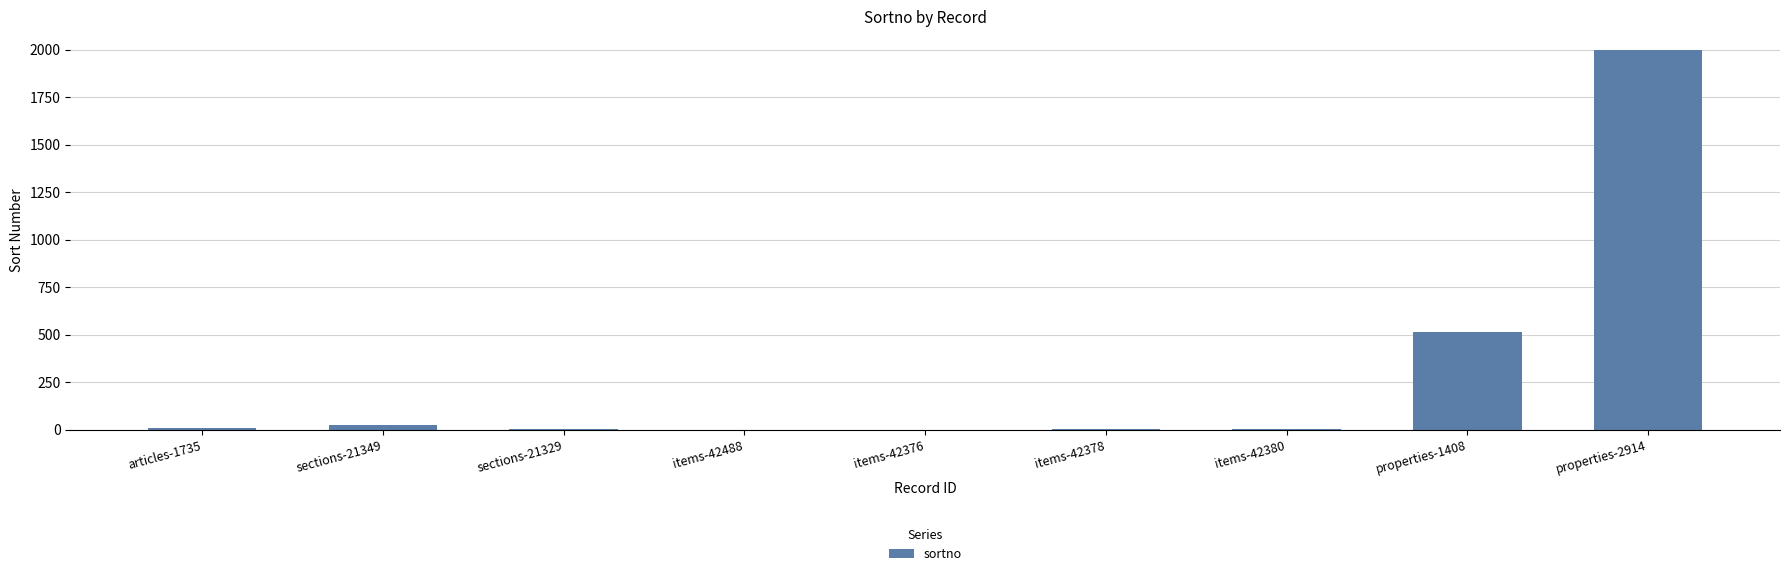

The value at properties-2914 is 1998. True or false?

True